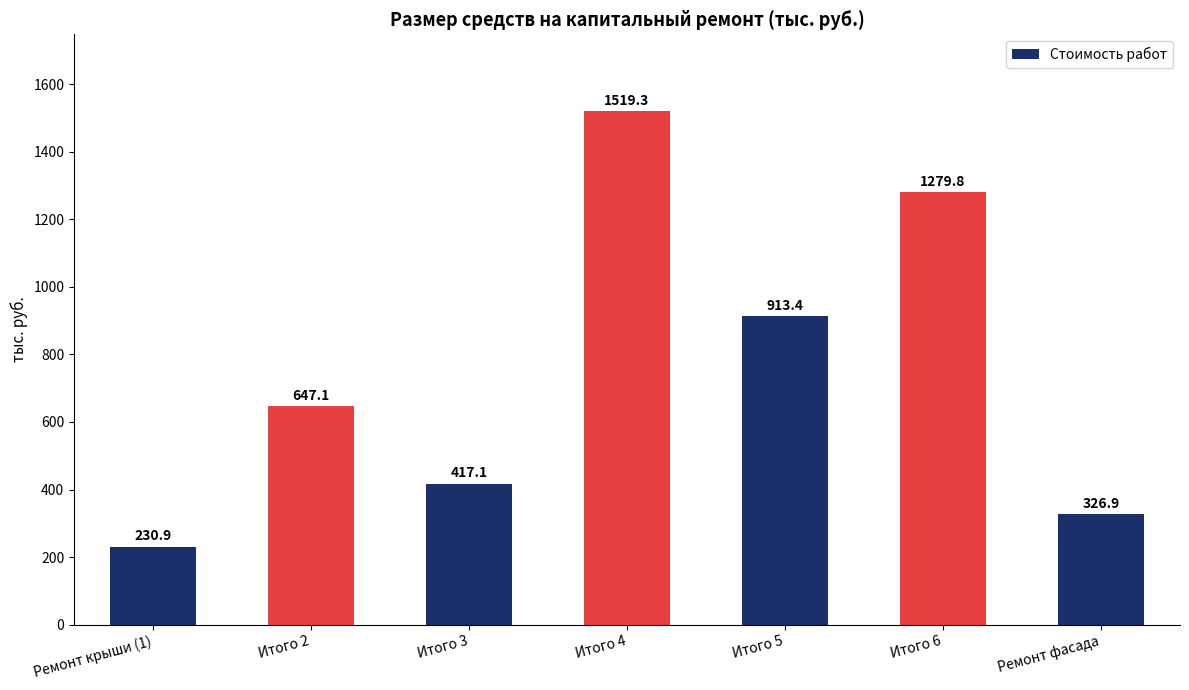

What is the difference between the maximum and minimum values?

1288.4